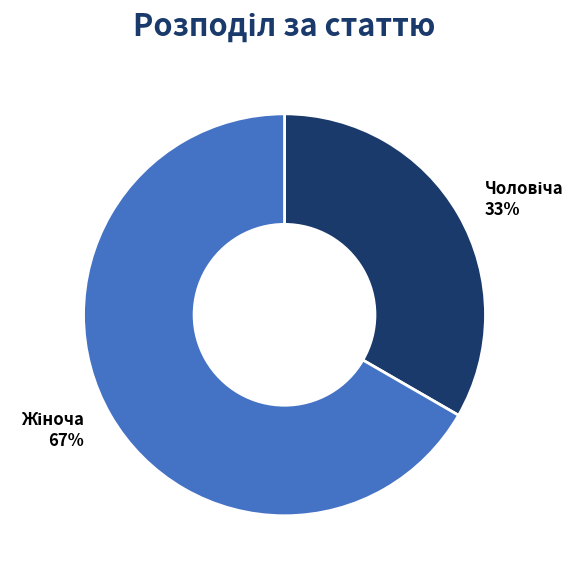

To the nearest percent, what is the average slice percentage?

50%